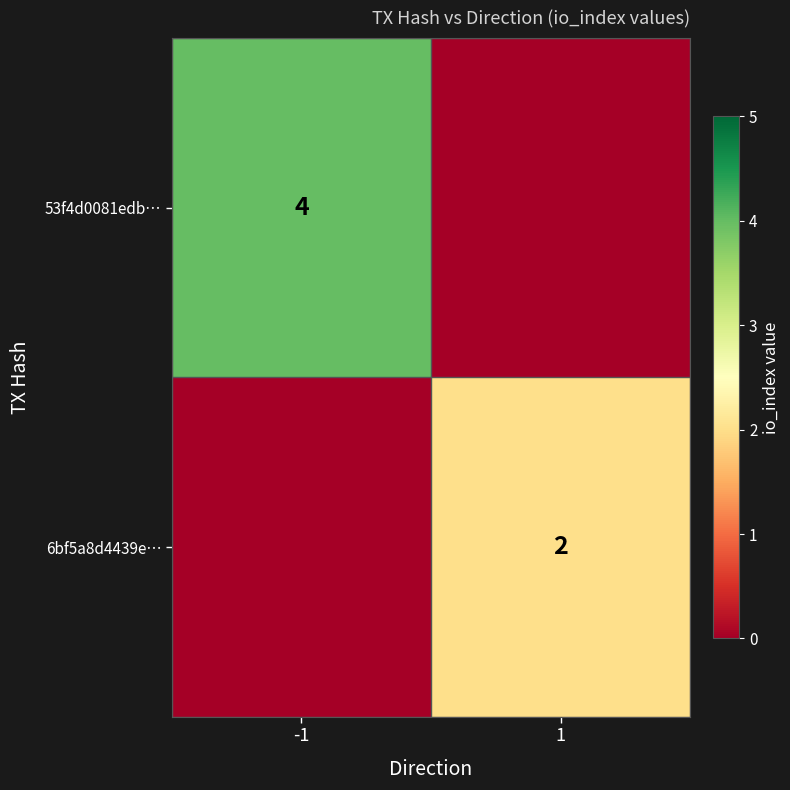

At which category does the chart reach its peak across all series?

-1